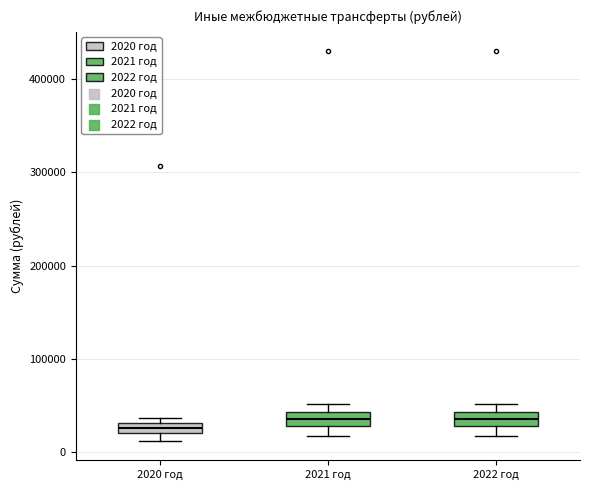

Where is the lower edge of the box for 2021 год on the y-axis? The values are not printed on the chart, so give them approximately, as read against the axis.

30000